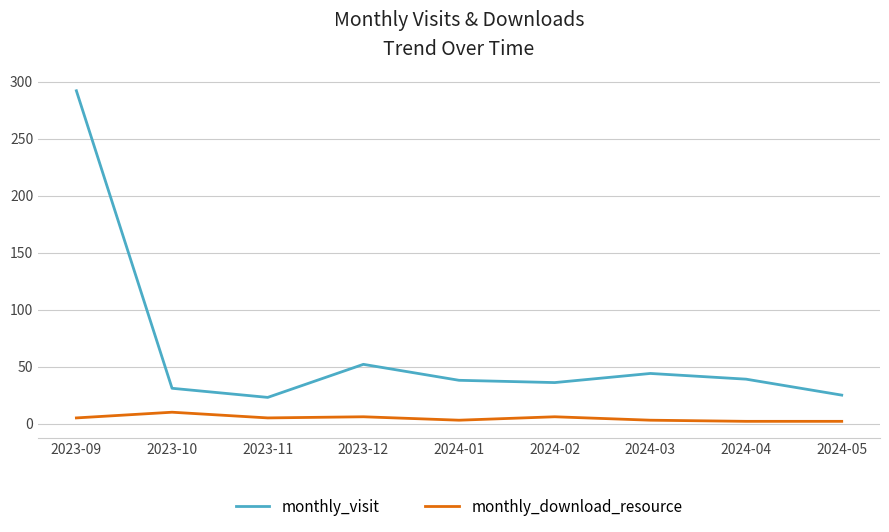

How many lines are shown in the chart?

2